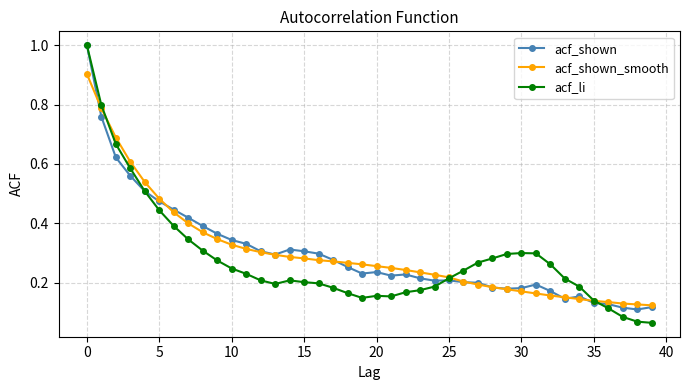

What is the maximum value shown in the chart?

1.0